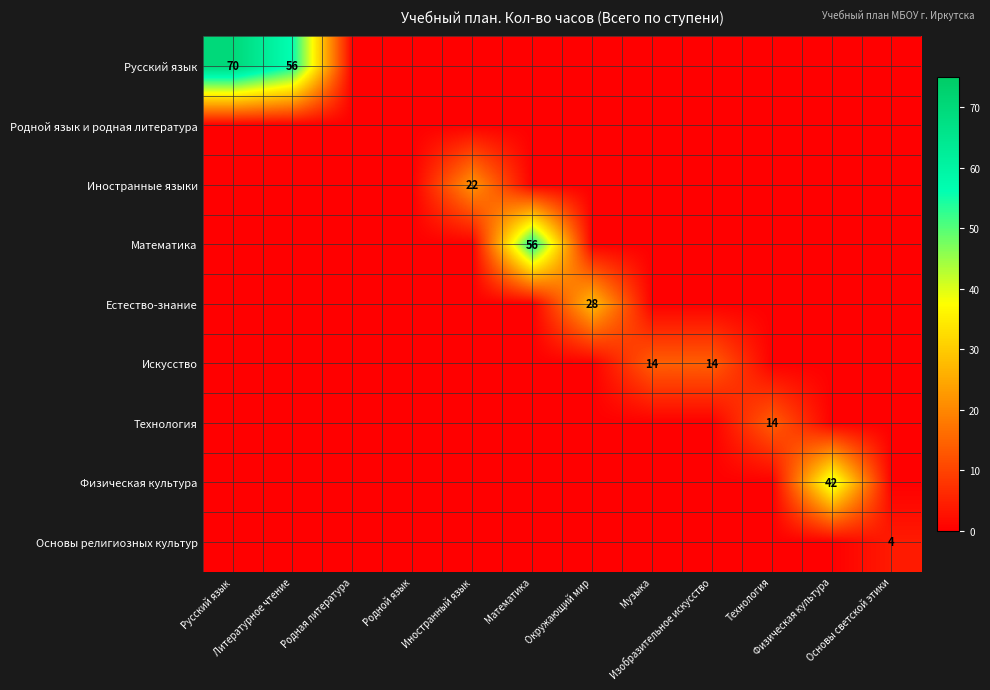

How many categories are shown in the chart?

12